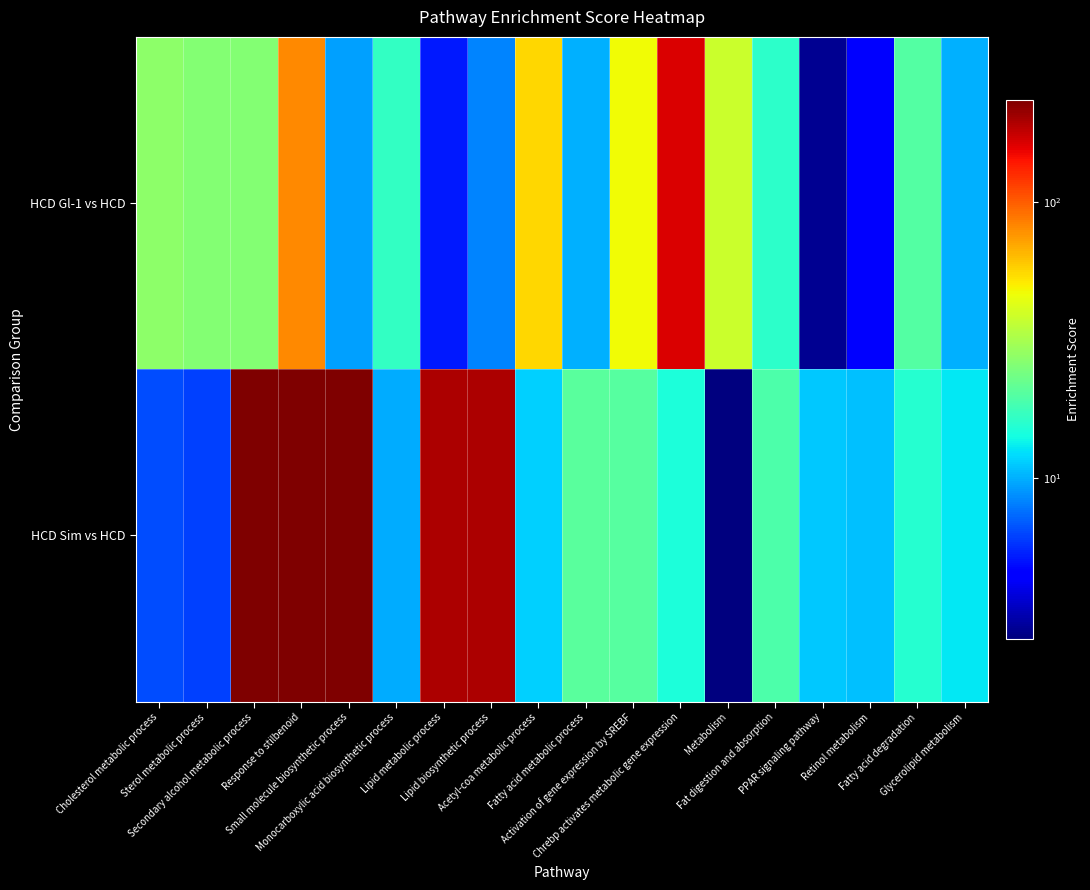

Reading left to right, list all the values displayed in this chart.

HCD Gl-1 vs HCD: Cholesterol metabolic process=27.1	Sterol metabolic process=25.7	Secondary alcohol metabolic process=25.7	Response to stilbenoid=81.4	Small molecule biosynthetic process=9.3	Monocarboxylic acid biosynthetic process=16.8	Lipid metabolic process=5.2	Lipid biosynthetic process=8.2	Acetyl-coa metabolic process=56.0	Fatty acid metabolic process=10.1	Activation of gene expression by SREBF=46.9	Chrebp activates metabolic gene expression=162.4	Metabolism=38.1	Fat digestion and absorption=16.1	PPAR signaling pathway=2.8	Retinol metabolism=4.6	Fatty acid degradation=20.0	Glycerolipid metabolism=10.0
HCD Sim vs HCD: Cholesterol metabolic process=6.4	Sterol metabolic process=6.2	Secondary alcohol metabolic process=234.0	Response to stilbenoid=234.0	Small molecule biosynthetic process=234.0	Monocarboxylic acid biosynthetic process=9.9	Lipid metabolic process=195.0	Lipid biosynthetic process=195.0	Acetyl-coa metabolic process=11.6	Fatty acid metabolic process=20.5	Activation of gene expression by SREBF=20.3	Chrebp activates metabolic gene expression=14.8	Metabolism=2.6	Fat digestion and absorption=19.0	PPAR signaling pathway=11.2	Retinol metabolism=10.7	Fatty acid degradation=15.5	Glycerolipid metabolism=12.9